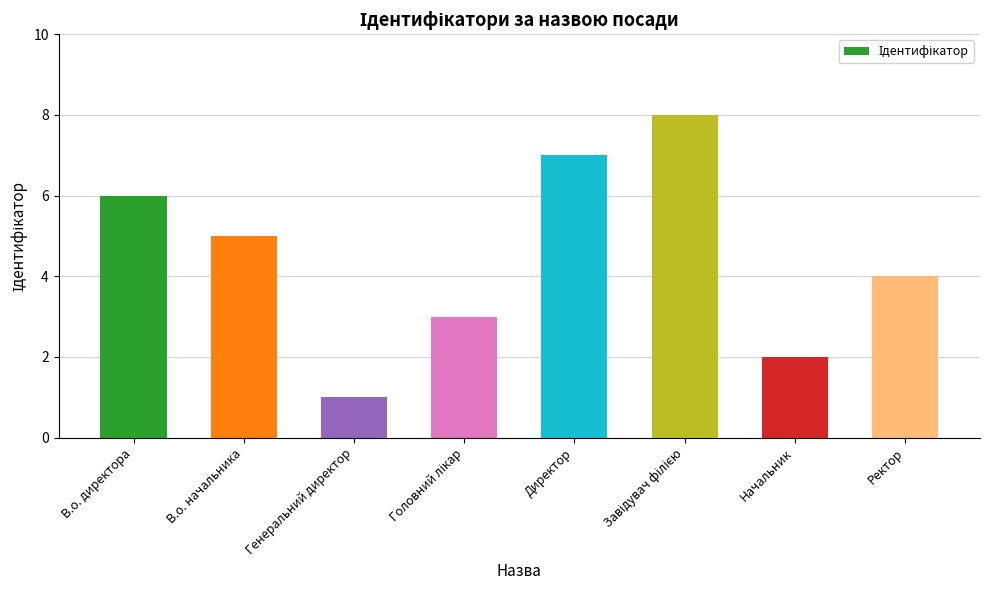

At which category does the chart reach its minimum across all series?

Генеральний директор